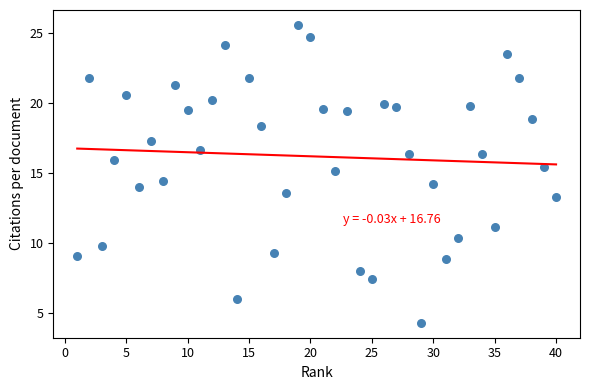

What is the range of X values (max minus min)?

39.0